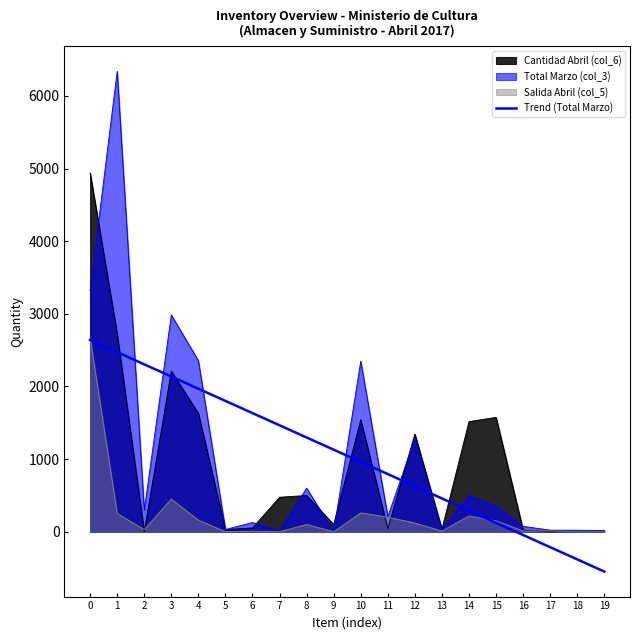

How many categories are shown in the chart?

20